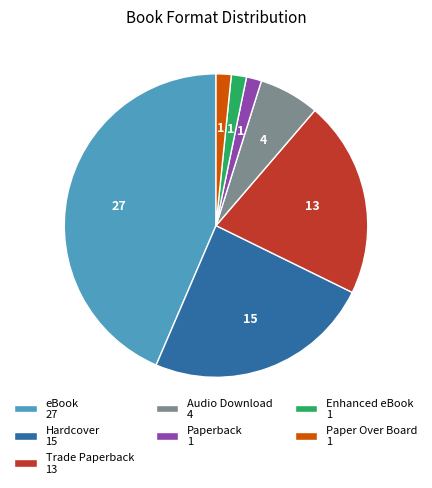

Which has a higher value, eBook 27 or Audio Download 4?

eBook 27